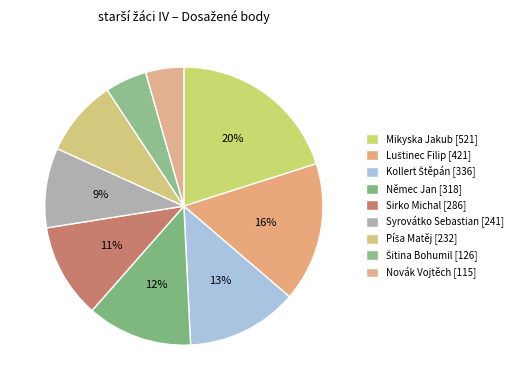

What percentage is NOT represented by Mikyska Jakub?

79.9%